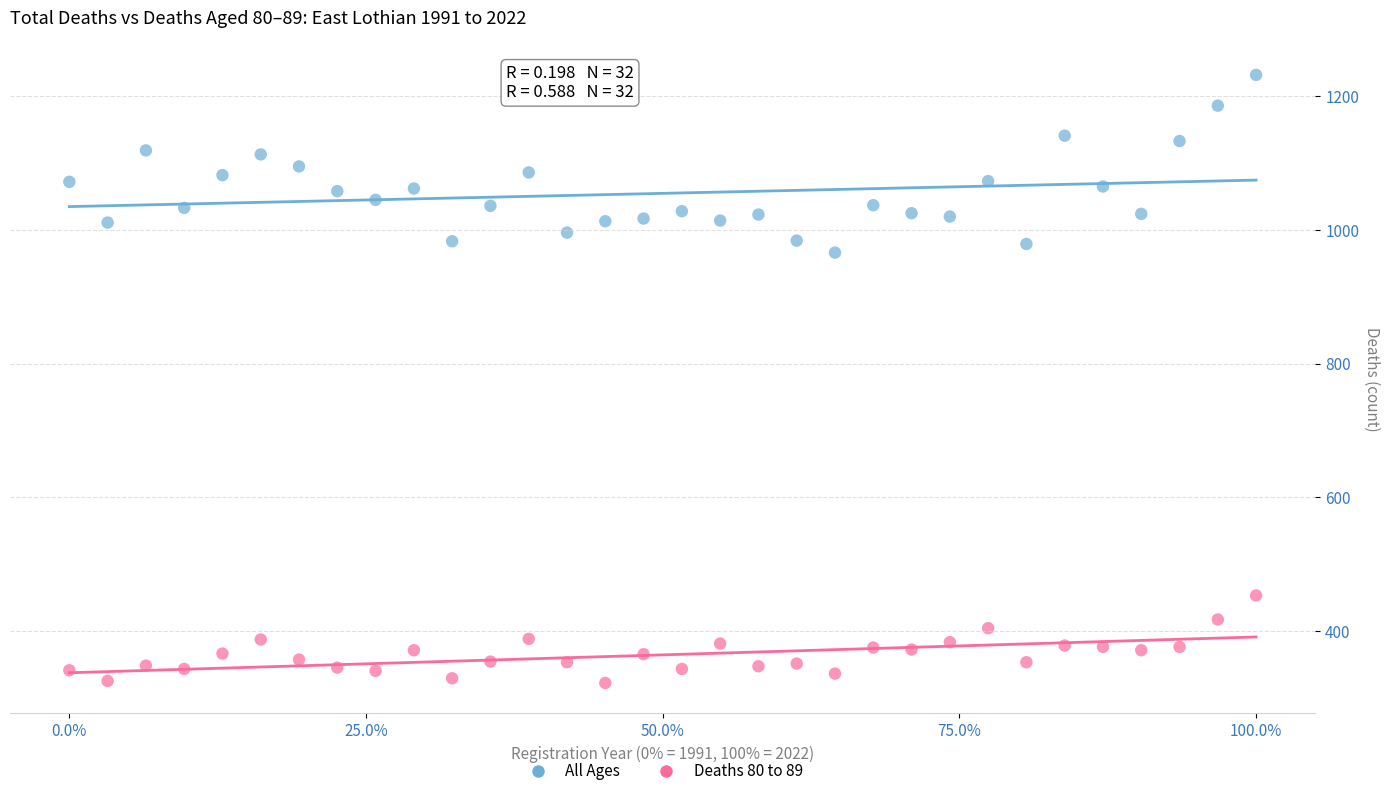

Which series contains the lowest Y value?

Deaths 80 to 89